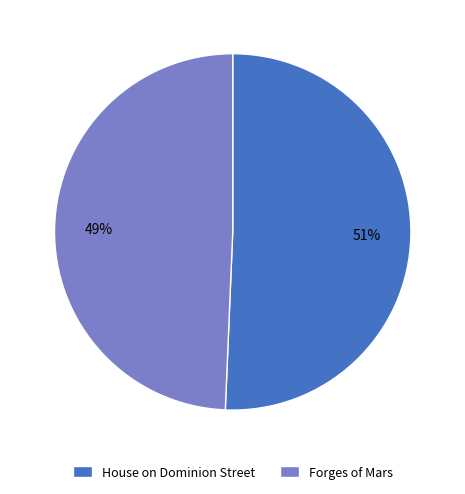

Does any single category account for the majority?

Yes